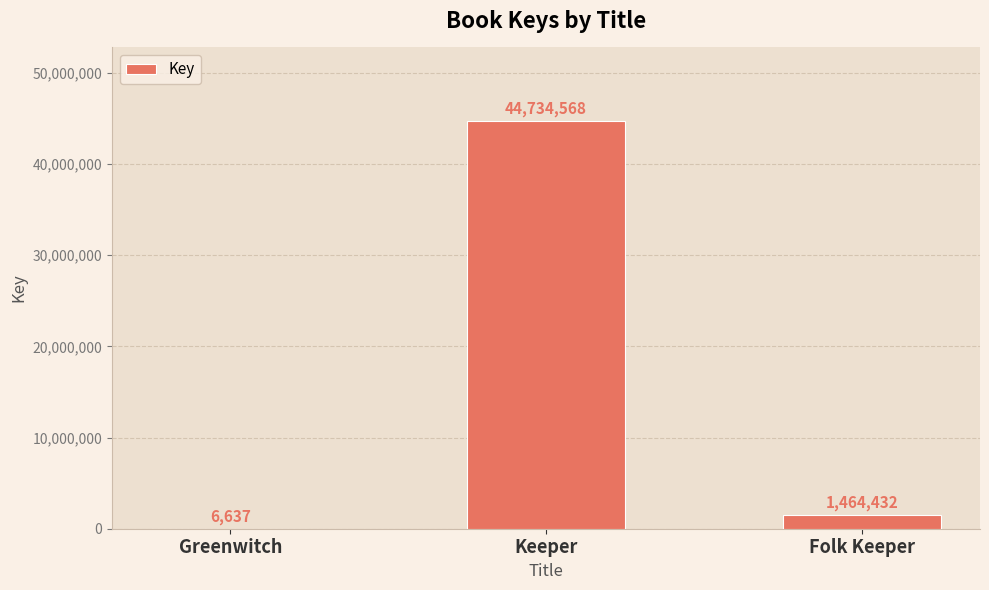

At which label is the value closest to 22370602?

Folk Keeper